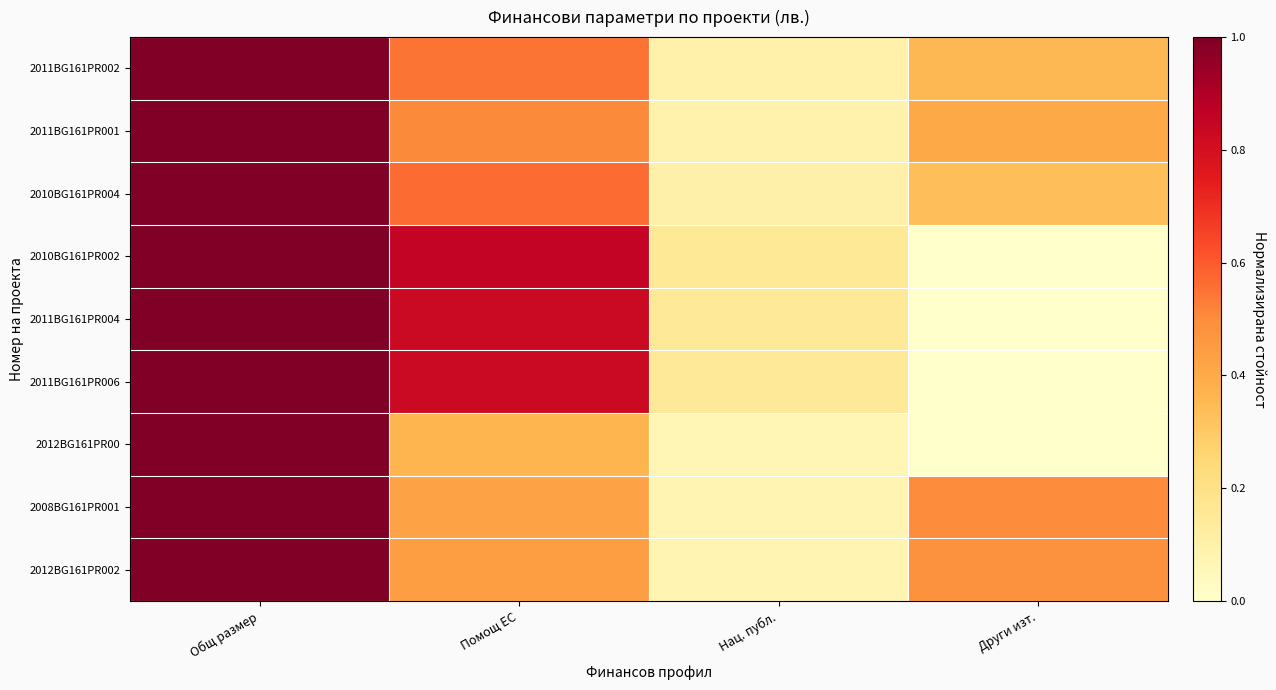

What is the maximum value shown in the chart?

1.0